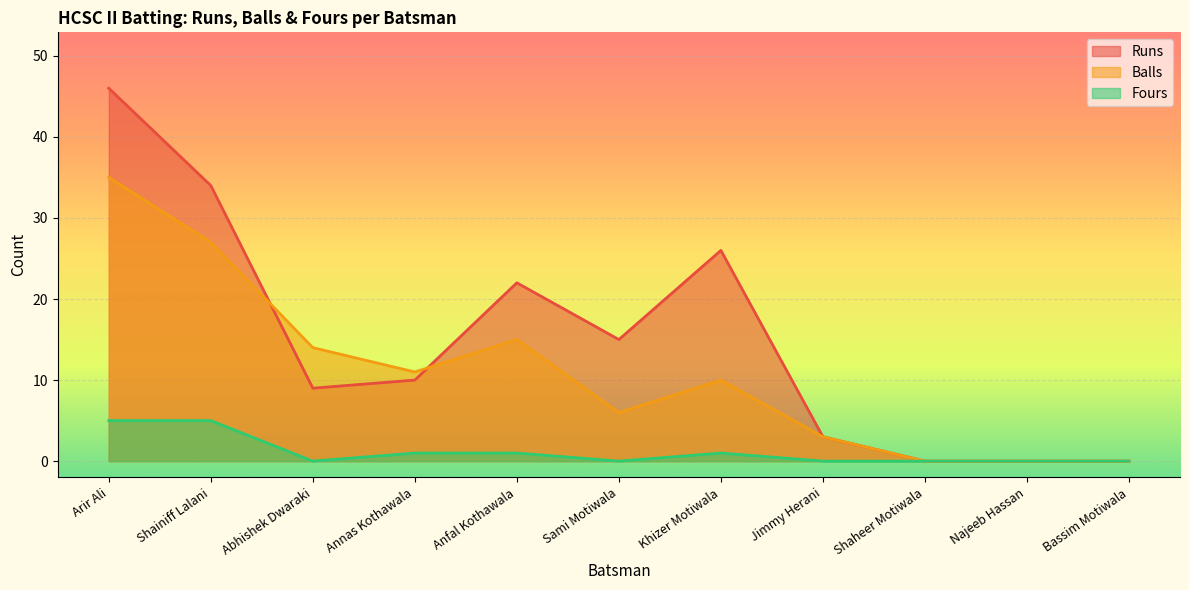

Between Bassim Motiwala and Shaheer Motiwala, which is larger?

Bassim Motiwala